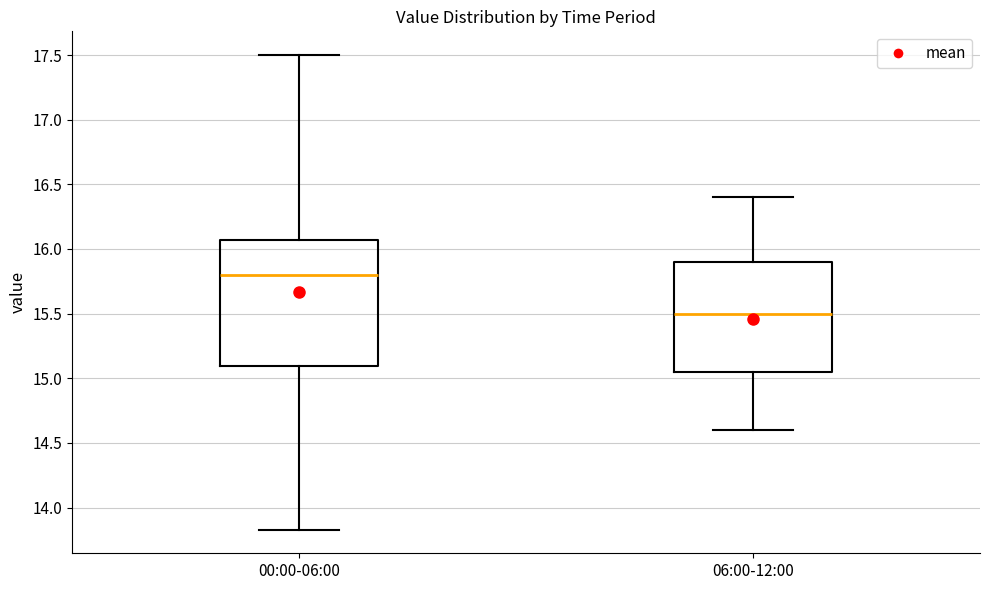

Which box is the tallest, from its lower edge to its upper edge?

00:00-06:00